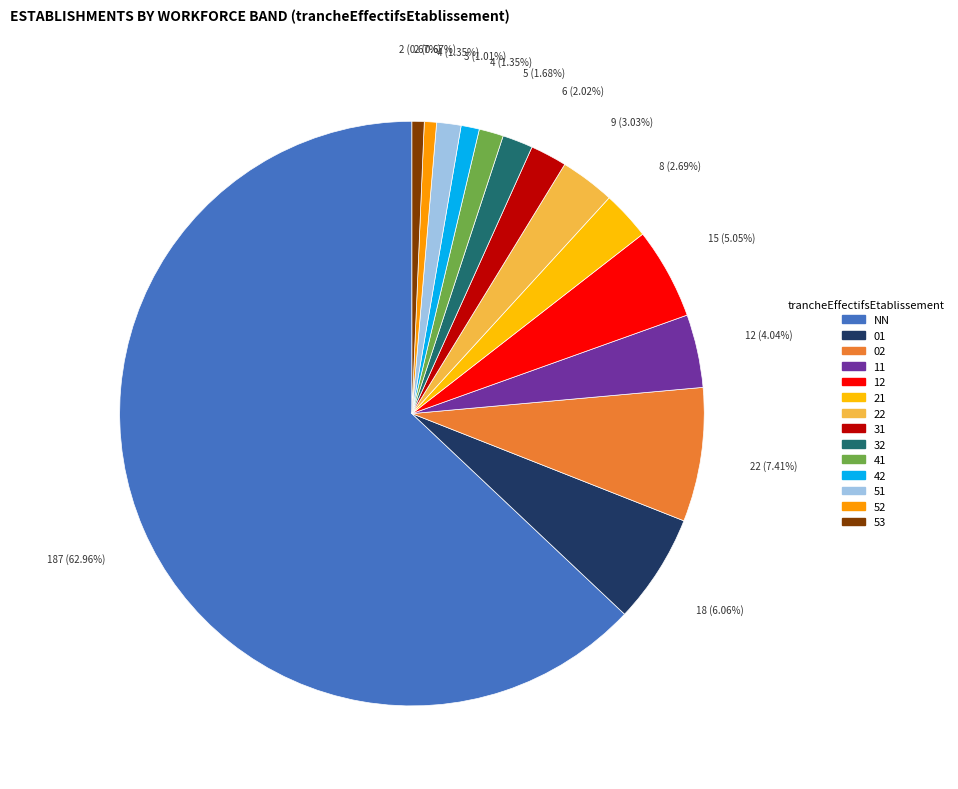

True or false: 31 accounts for 16% of the total.

False